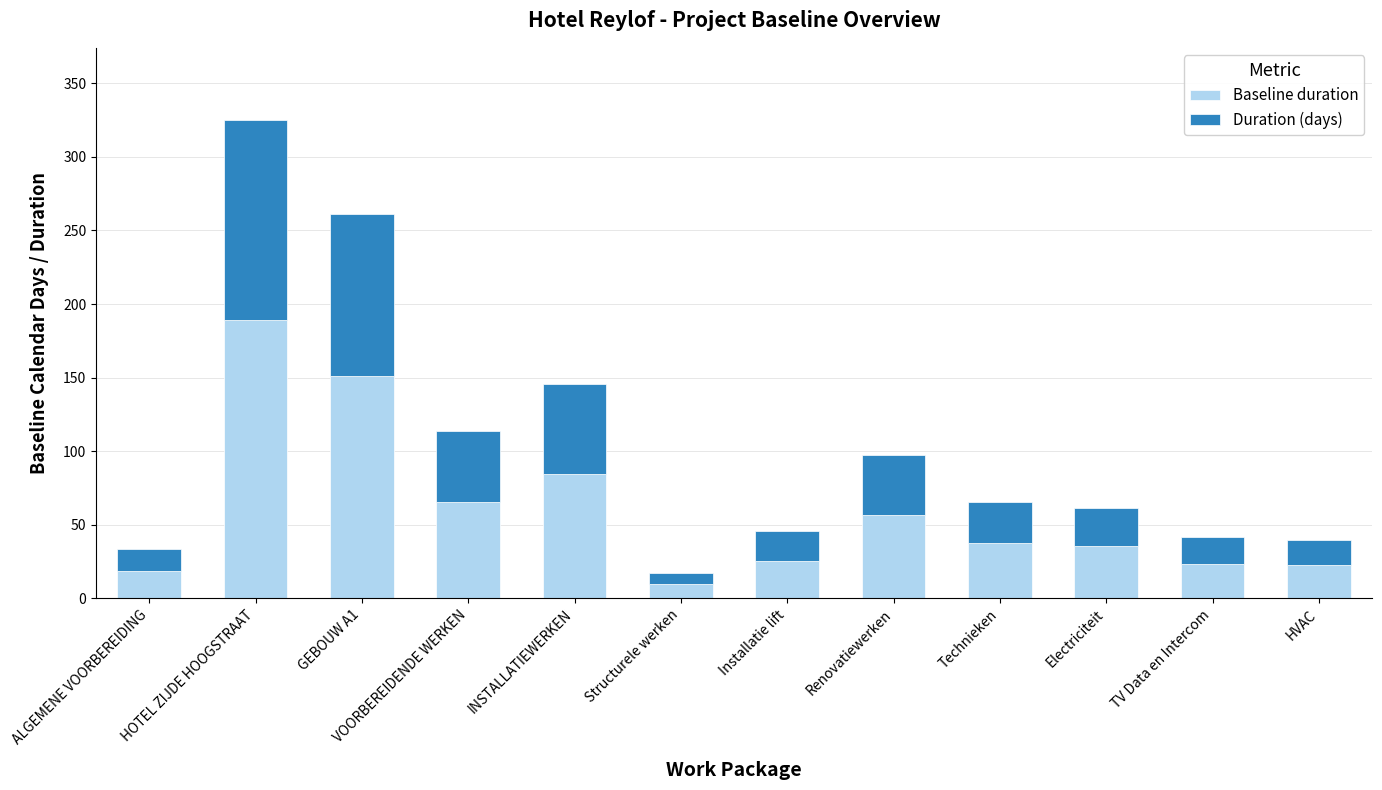

What is the approximate value of Baseline duration at HVAC?

22.4